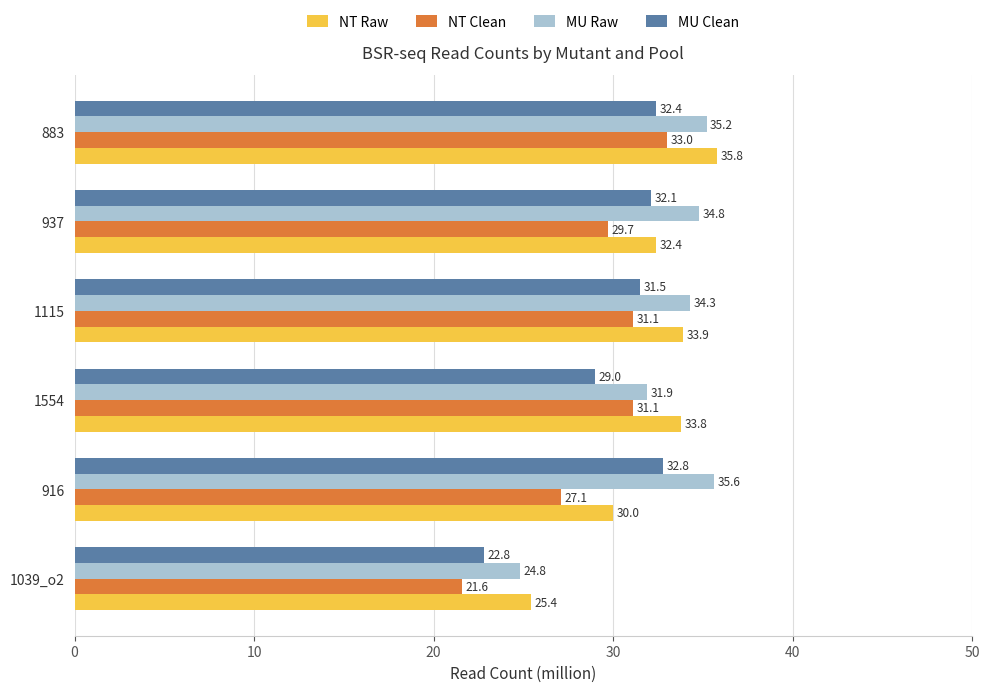

Is the value of MU Clean at 916 greater than the value of NT Raw at 916?

Yes